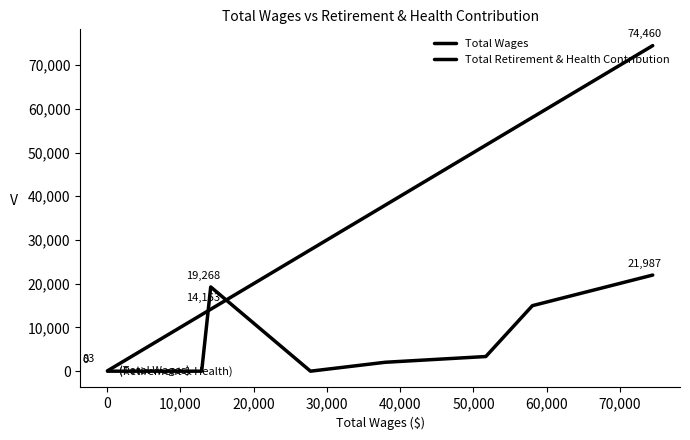

At how many categories does at least one series exceed 40130?

3